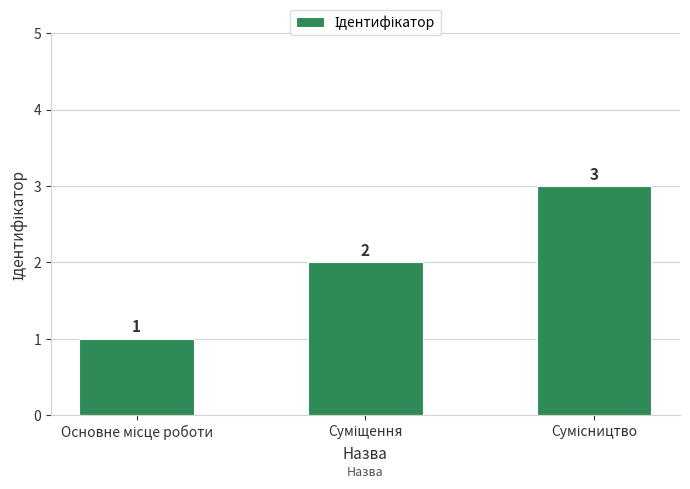

Does the chart contain stacked bars?

No